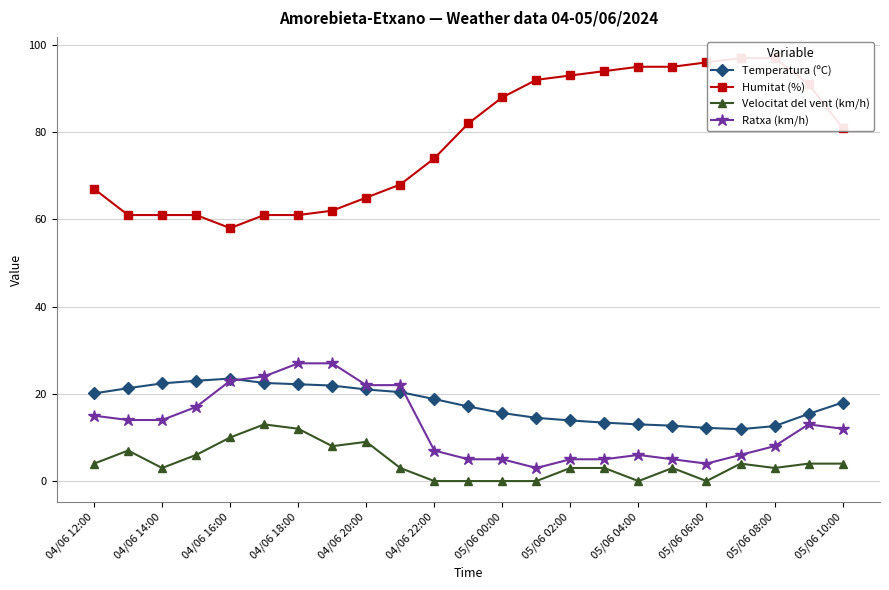

True or false: Temperatura (ºC) has more than 0 points higher than both neighbors.

True